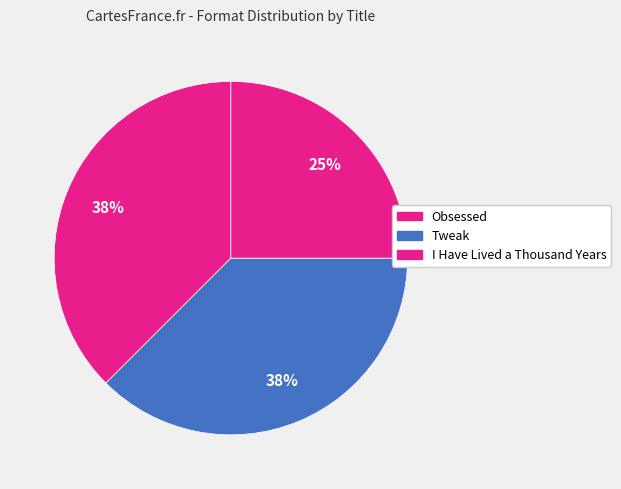

Is there a majority slice in this chart?

No